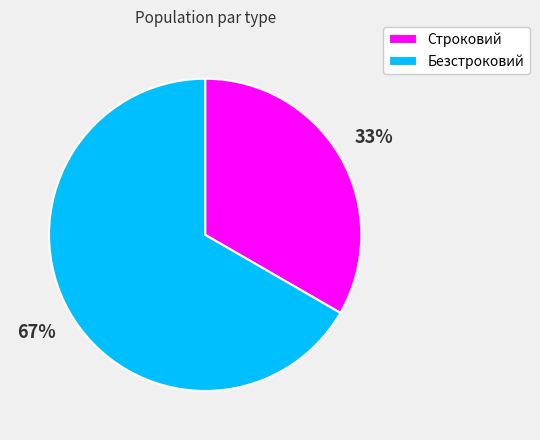

What is the smallest slice in the pie chart?

Строковий